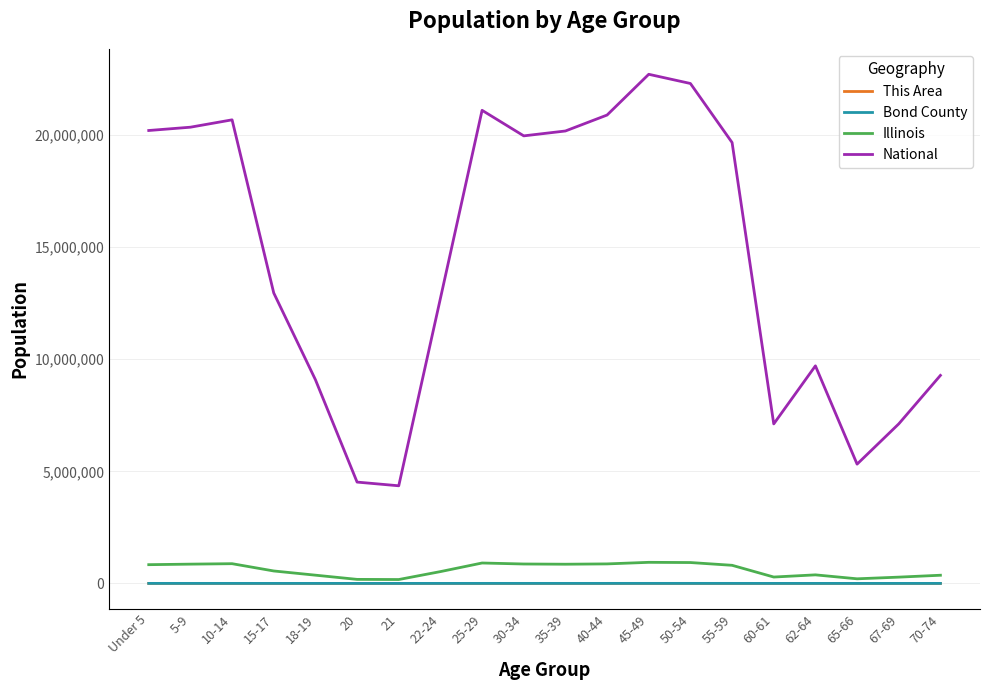

Which series has the largest total across all categories?

National